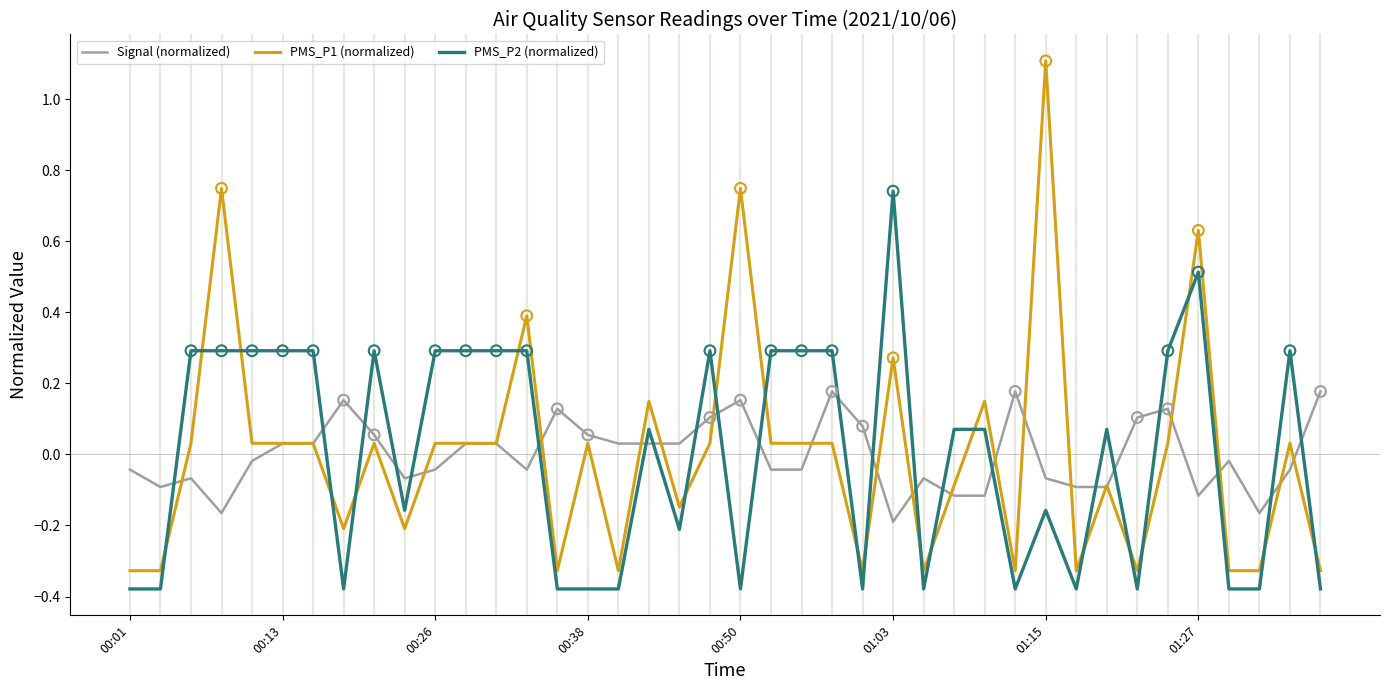

True or false: PMS_P2 (normalized) and Signal (normalized) intersect in this chart.

True